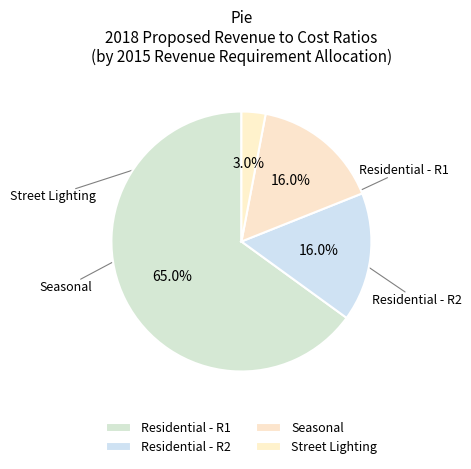

Count the number of slices in the pie.

4